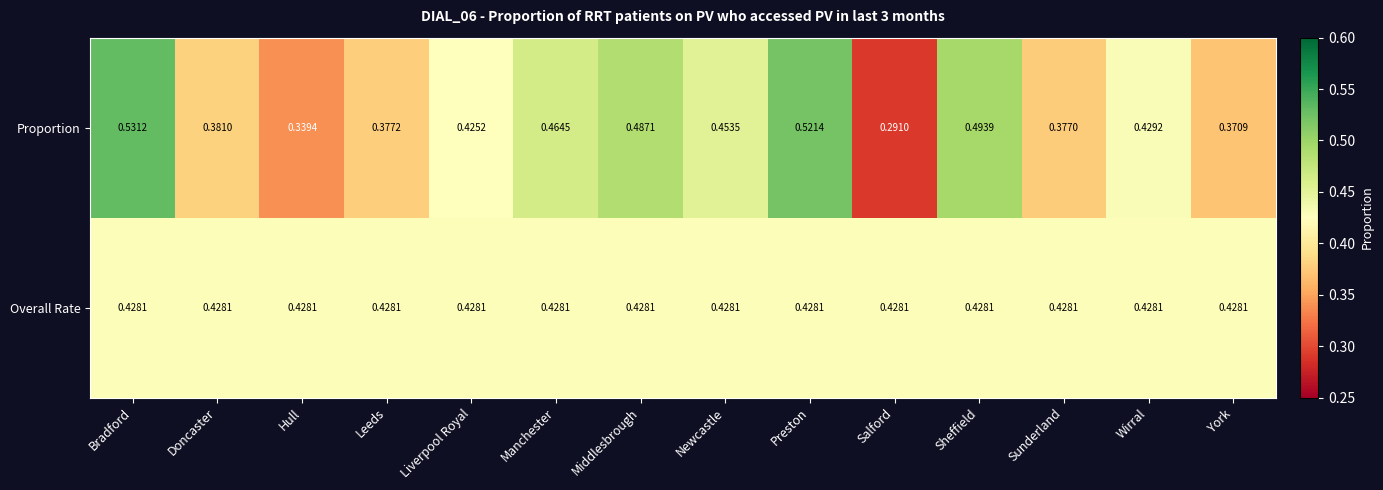

At which category does the chart reach its minimum across all series?

Salford